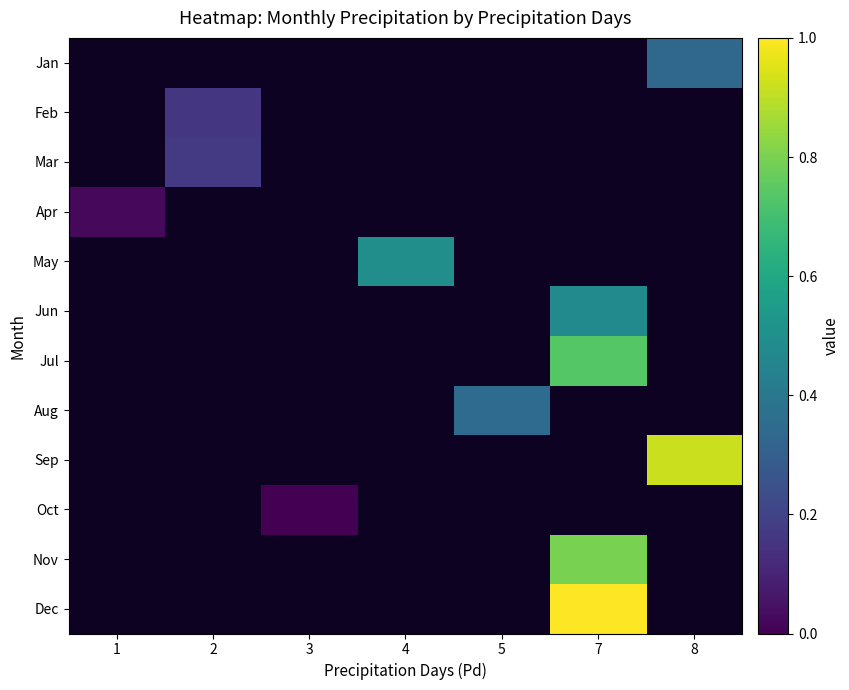

How many positive values does the Dec series have?

1